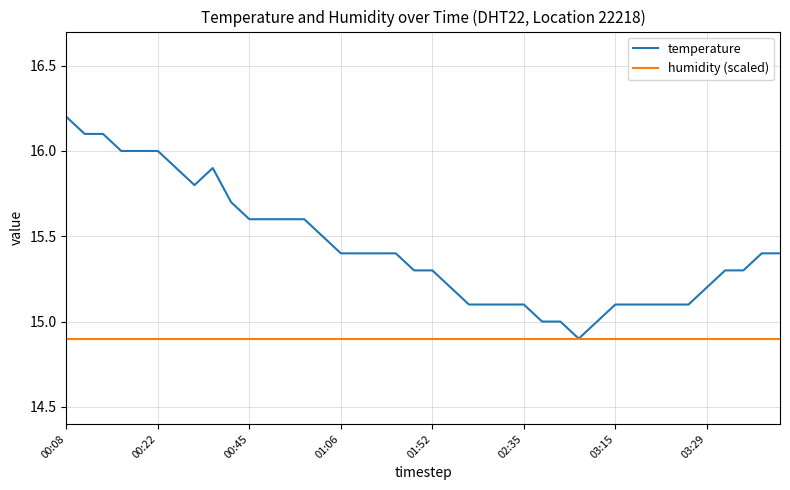

Which series has the largest range (max minus min)?

temperature